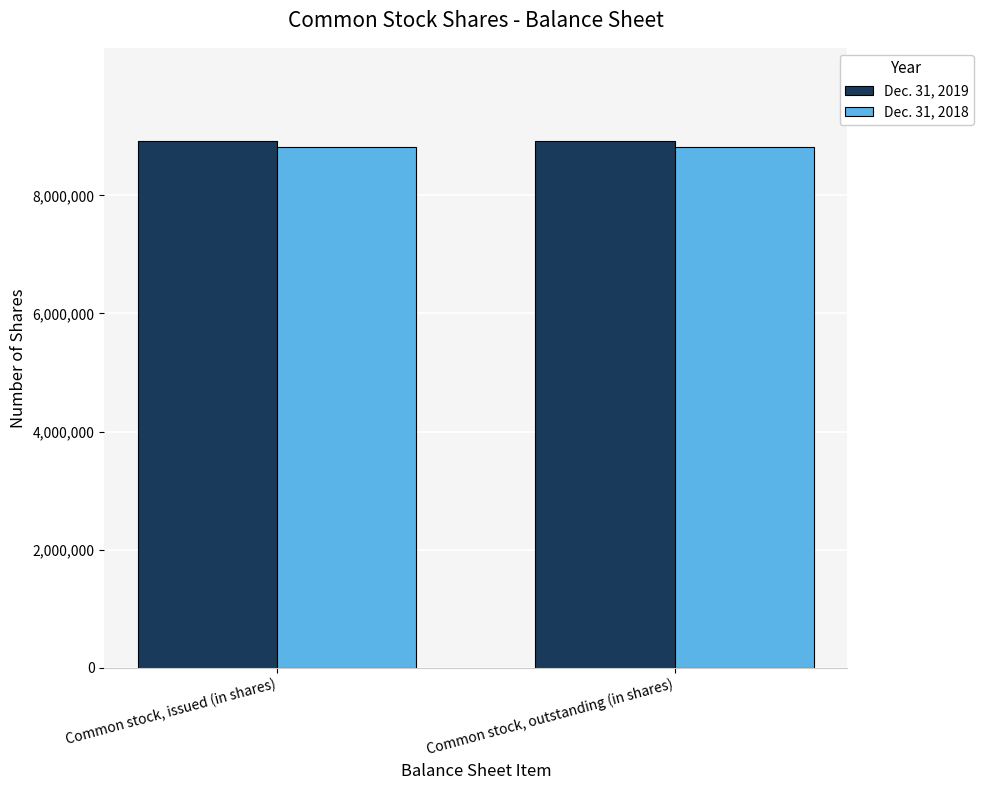

How many groups of bars are there?

2